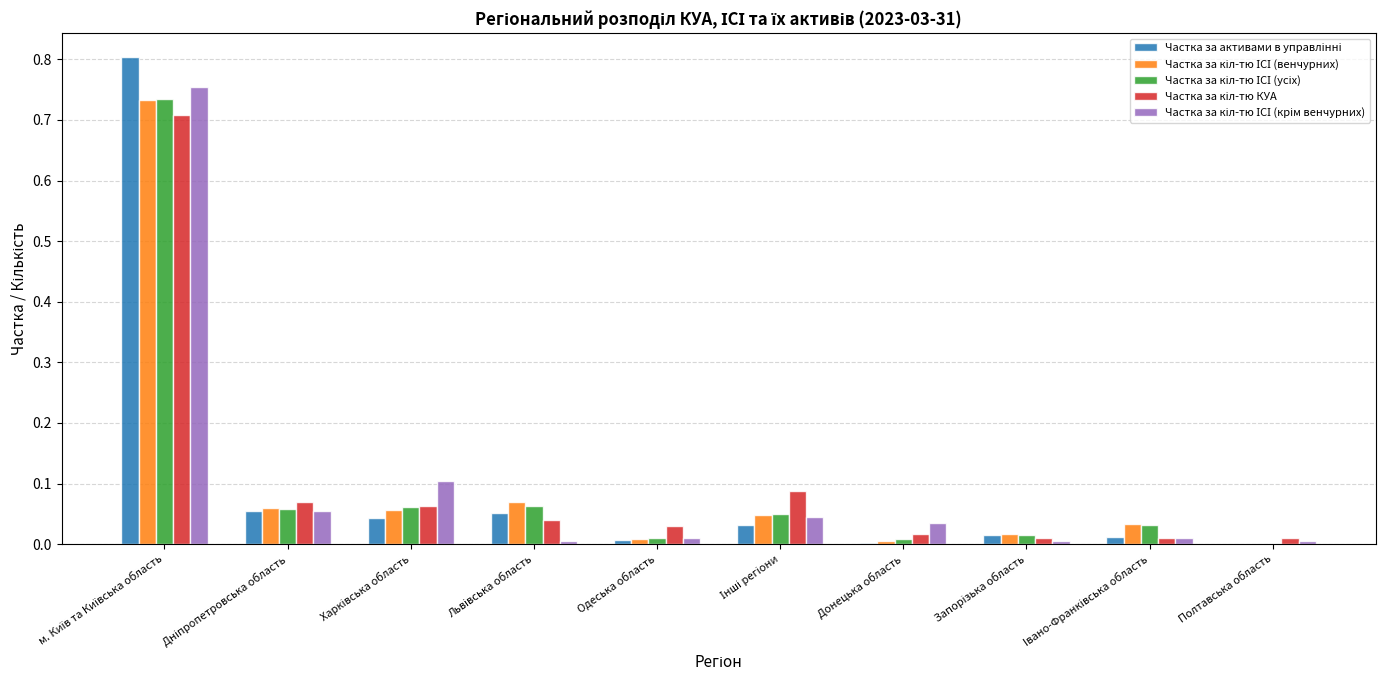

How many groups of bars are there?

10